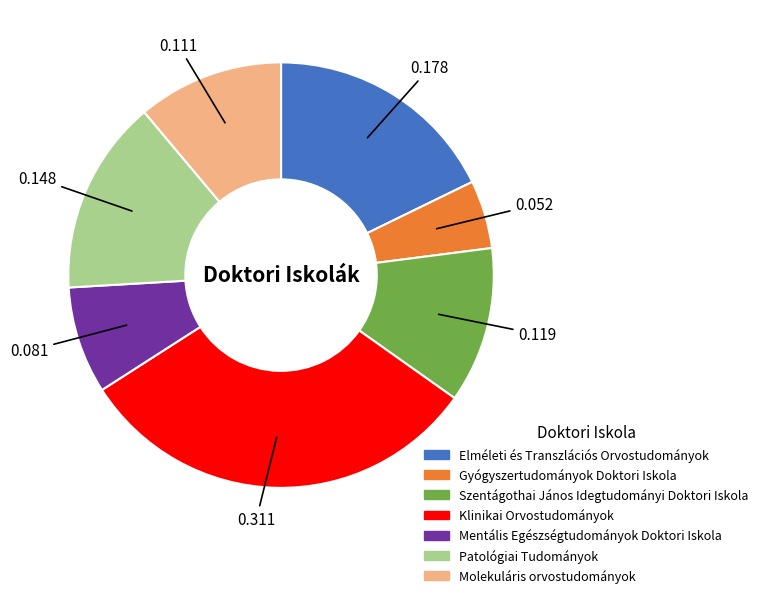

What is the largest slice in the pie chart?

Klinikai Orvostudományok